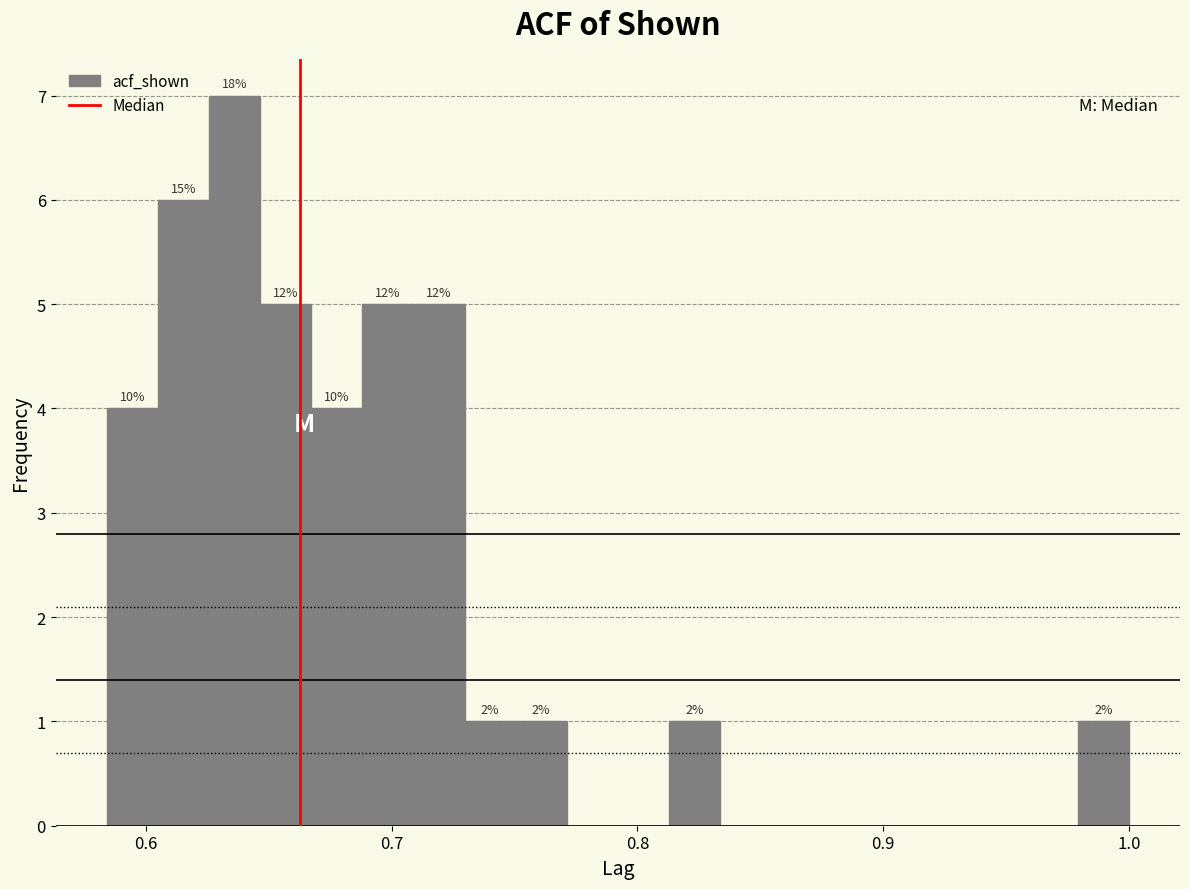

Around what value on the x-axis is the tallest bar? Give the approximate position of its centre, as read against the axis.

0.64